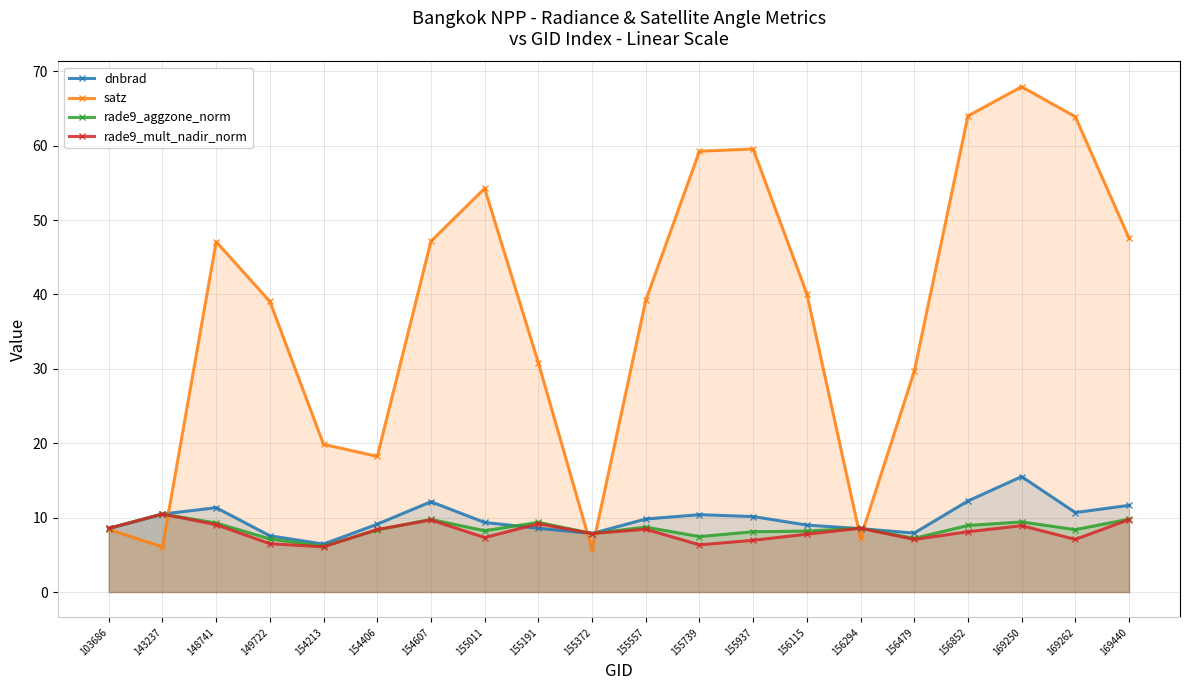

At which label is dnbrad closest to 10?

155937